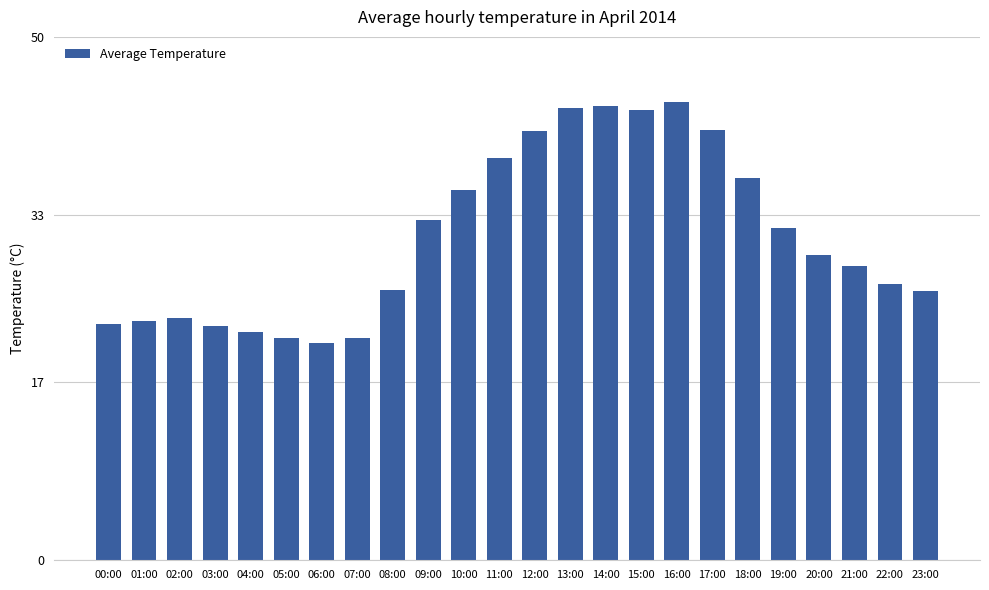

What position from the left is 13:00?

14